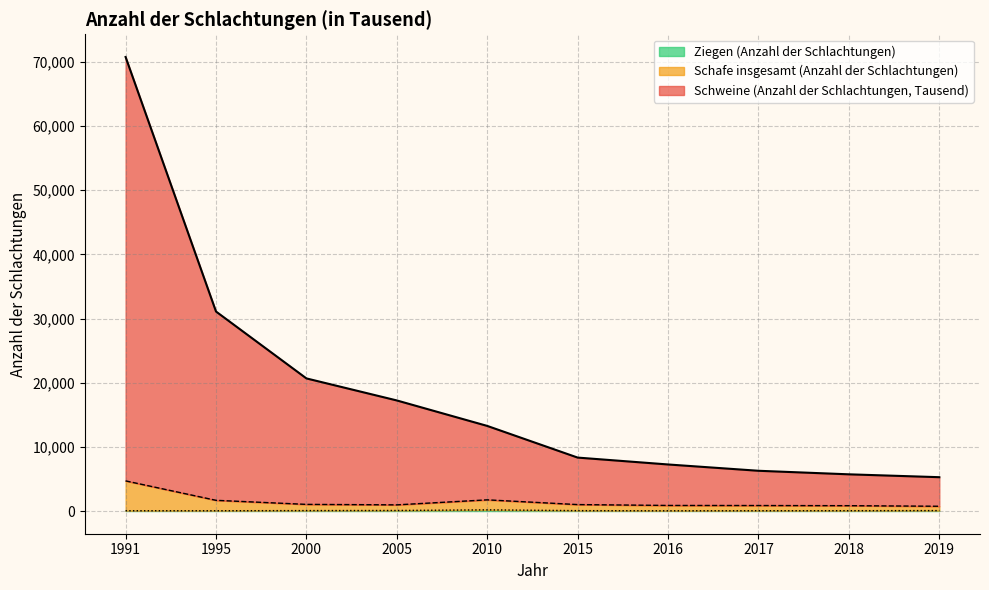

Reading left to right, transcribe all the data shown in this chart.

Schweine (Anzahl der Schlachtungen, Tausend): 70767	31095	20668	17234	13264	8328	7256	6273	5720	5273
Schafe insgesamt (Anzahl der Schlachtungen): 4697	1669	1035	961	1743	1004	869	856	832	743
Ziegen (Anzahl der Schlachtungen): 45	44	67	83	181	59	37	47	52	67